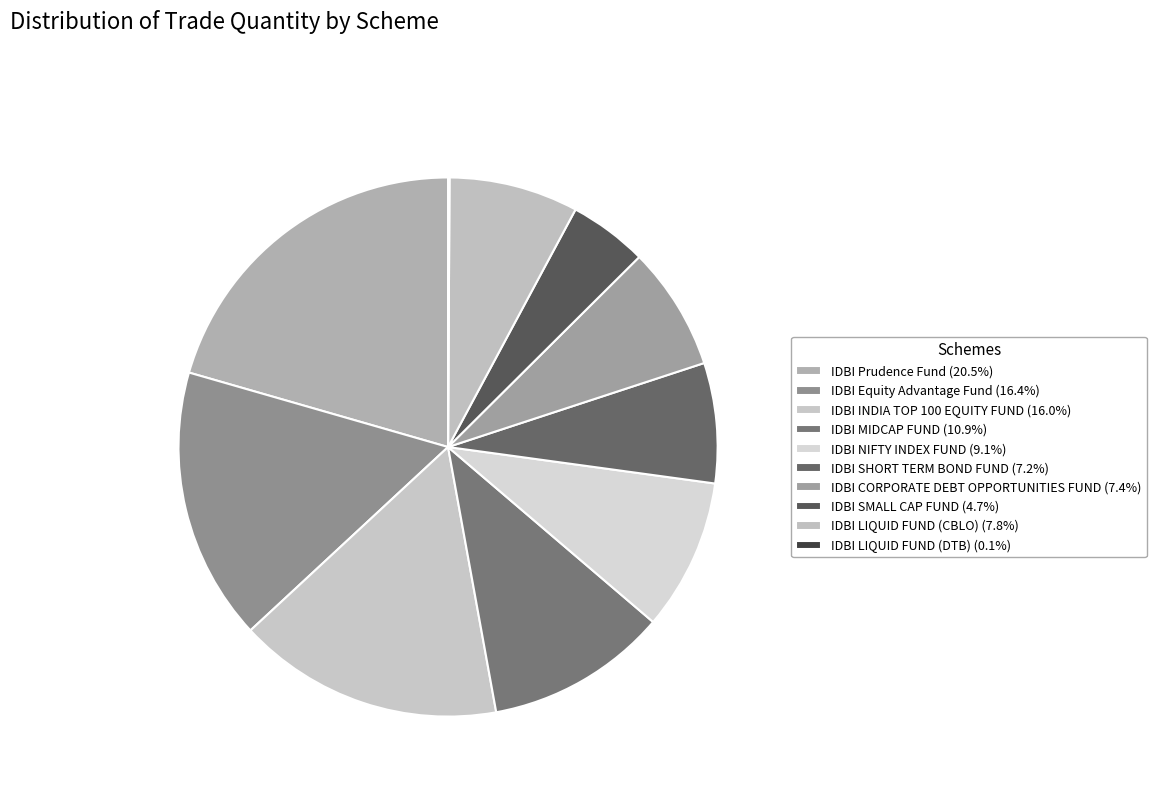

What is the ratio of the value at IDBI NIFTY INDEX FUND to the value at IDBI CORPORATE DEBT OPPORTUNITIES FUND?

1.2